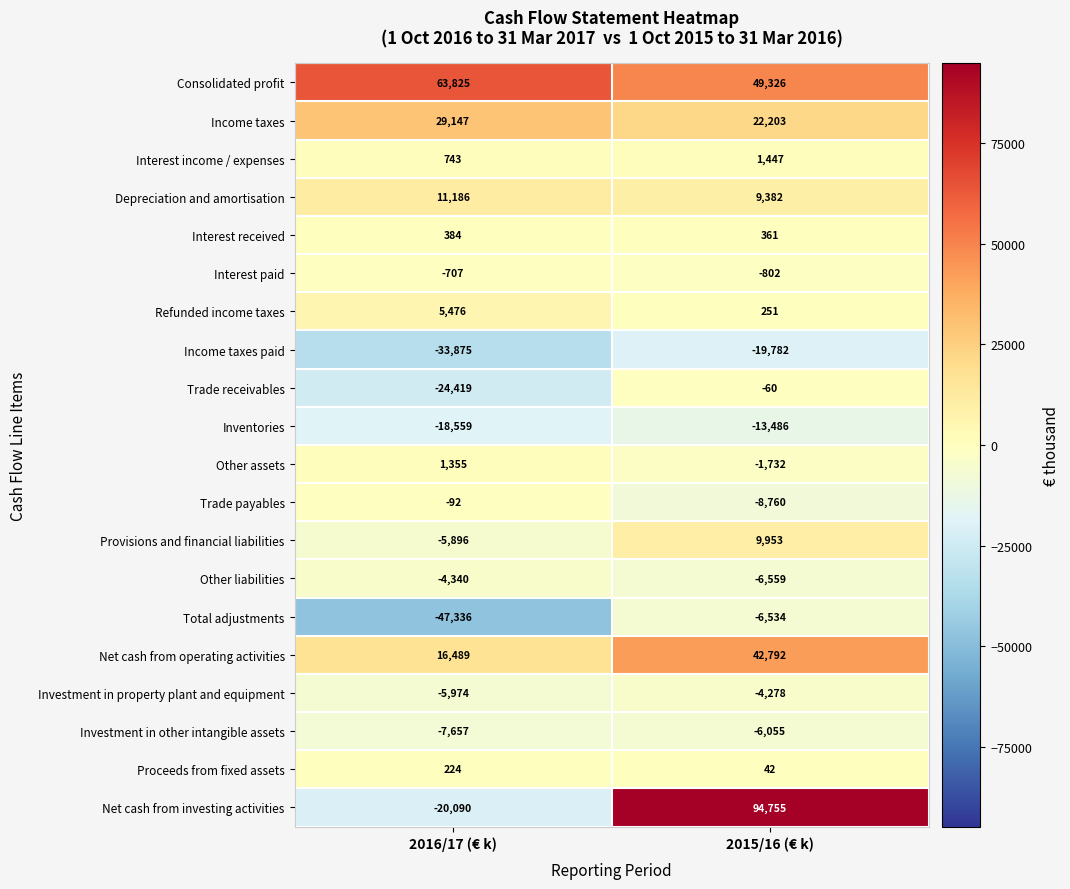

The value of Inventories at 2015/16 (€ k) is -6063. True or false?

False